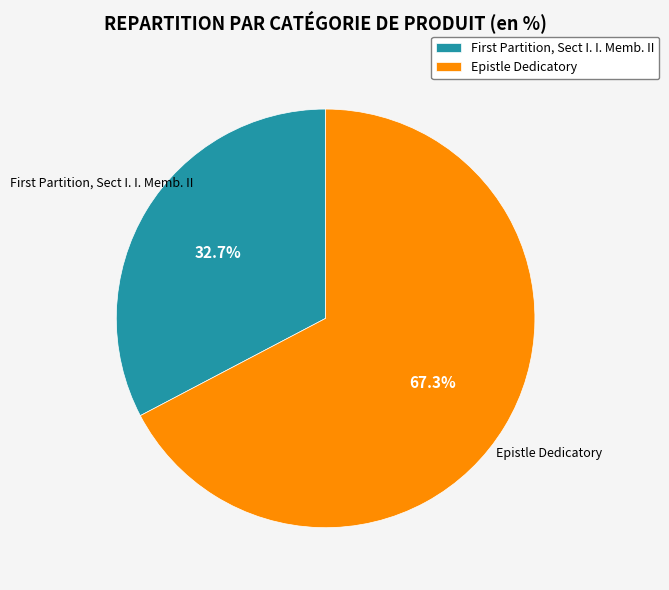

The Epistle Dedicatory slice represents 67% of the pie. True or false?

True